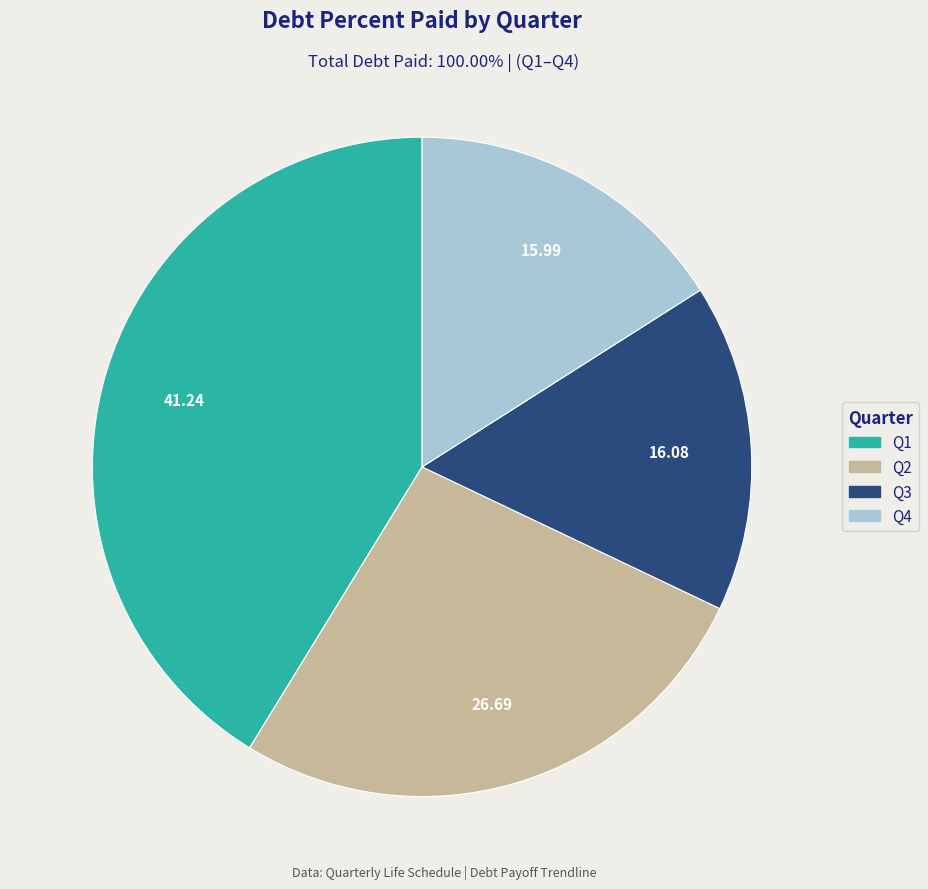

Combined, do Q3 and Q1 account for over 50%?

Yes